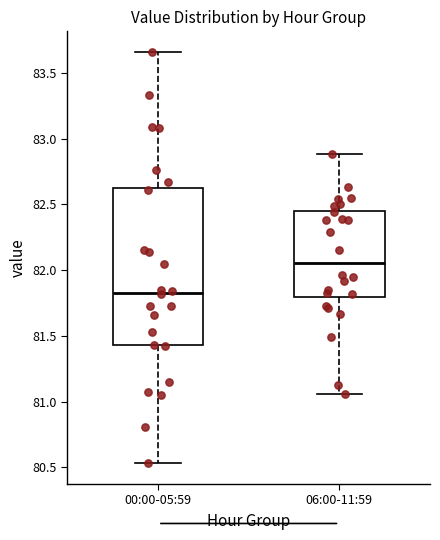

Which box's median line is the lowest?

00:00-05:59